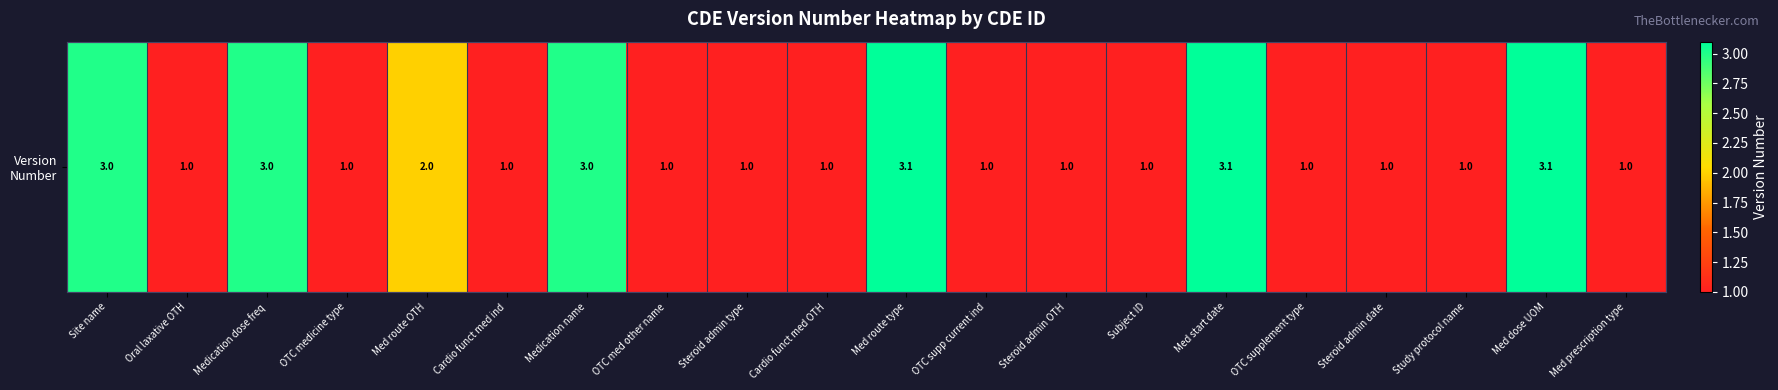

What is the ratio of the value at OTC supp current ind to the value at Oral laxative OTH?

1.0